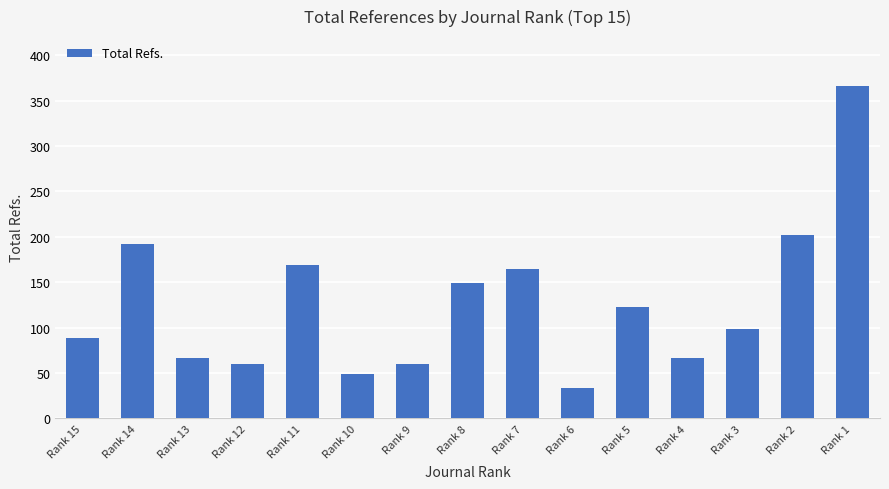

Between Rank 1 and Rank 3, which is larger?

Rank 1